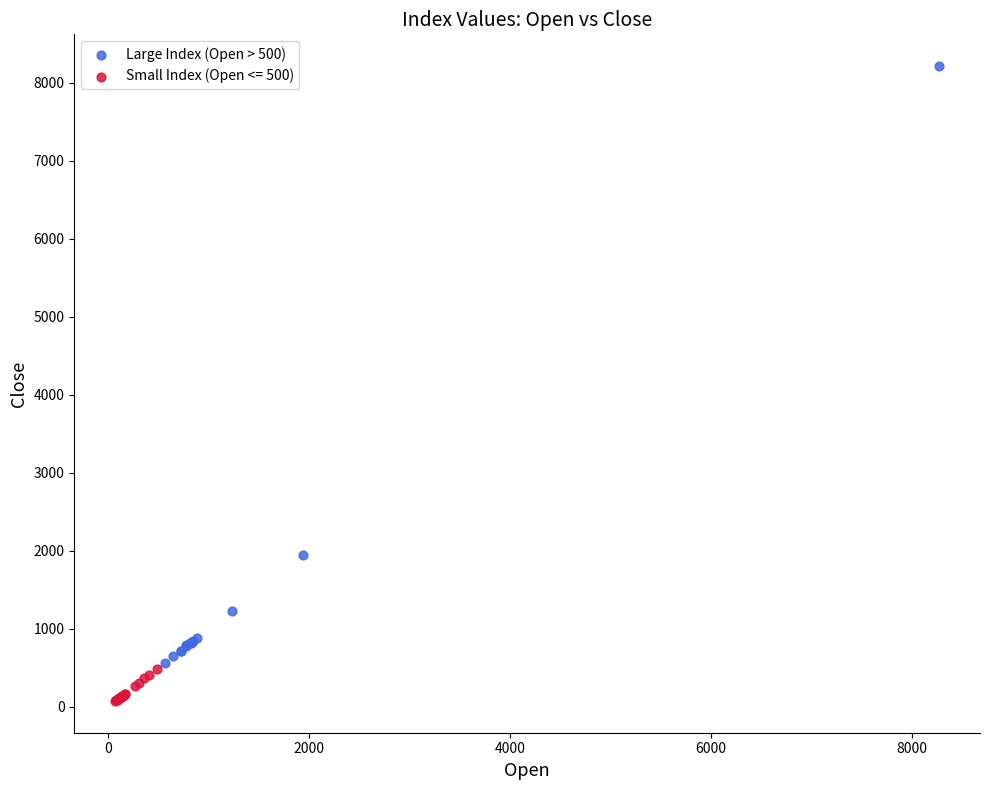

Which series has the widest spread of Y values?

Large Index (Open > 500)